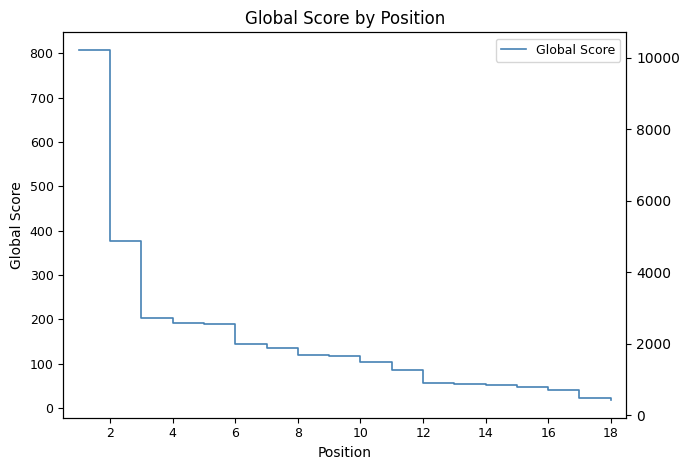

Where is Global Score nearest to the value 413?

2